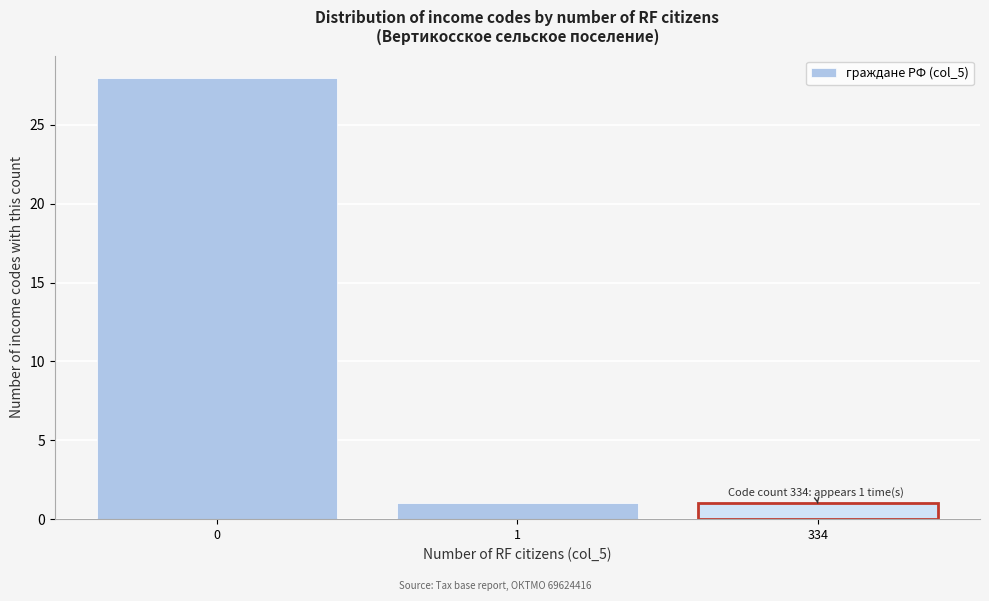

Reading right to left, list all the values displayed in this chart.

334=1	1=1	0=28